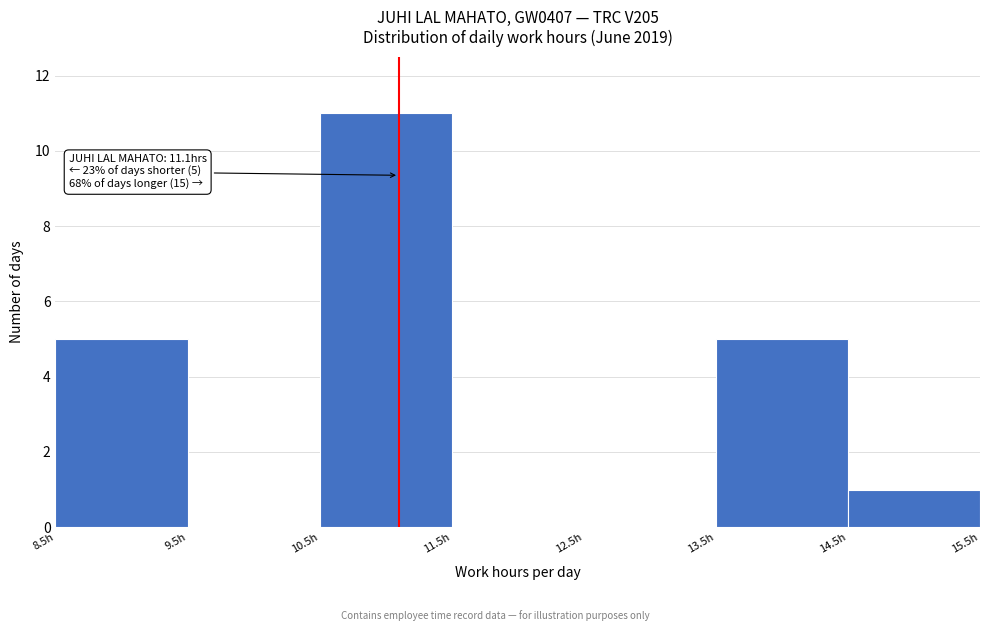

Over which range of the x-axis is the bar tallest?

10.5 to 11.5